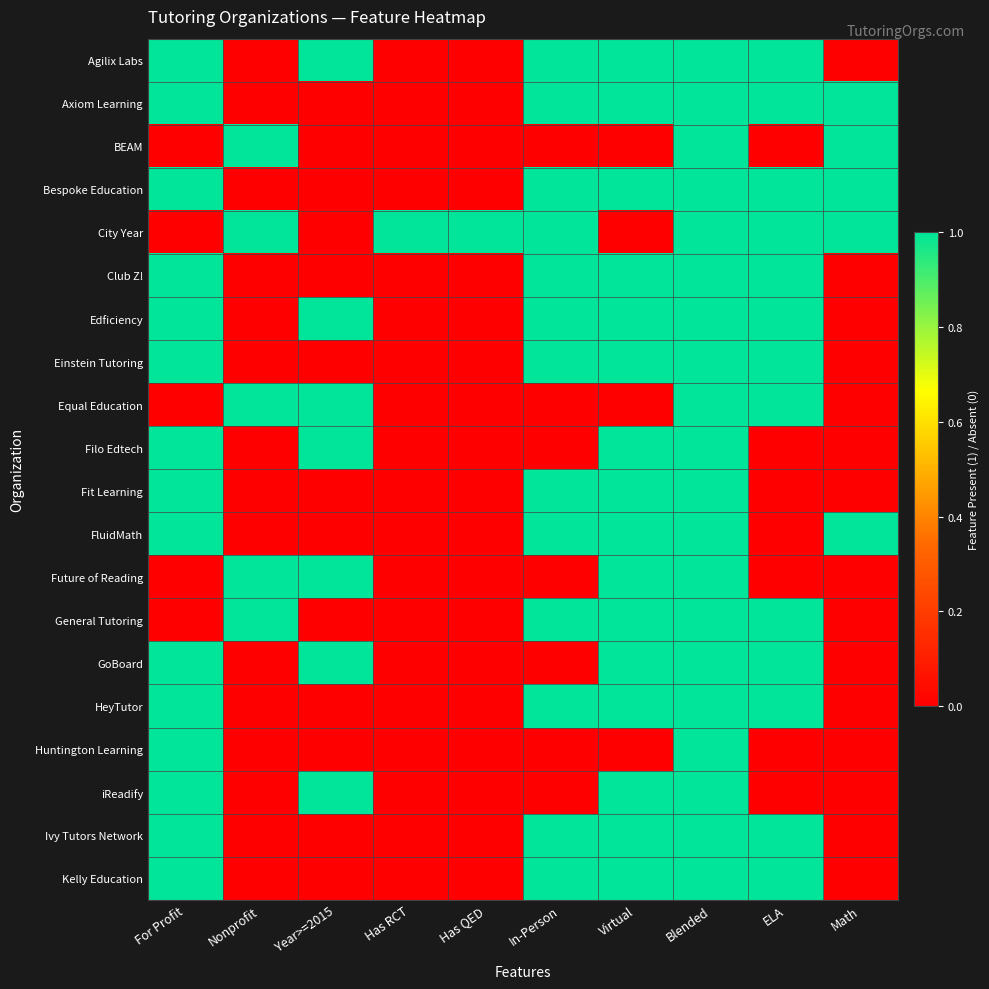

Reading left to right, list all the values displayed in this chart.

Agilix Labs: For Profit=1	Nonprofit=0	Year>=2015=1	Has RCT=0	Has QED=0	In-Person=1	Virtual=1	Blended=1	ELA=1	Math=0
Axiom Learning: For Profit=1	Nonprofit=0	Year>=2015=0	Has RCT=0	Has QED=0	In-Person=1	Virtual=1	Blended=1	ELA=1	Math=1
BEAM: For Profit=0	Nonprofit=1	Year>=2015=0	Has RCT=0	Has QED=0	In-Person=0	Virtual=0	Blended=1	ELA=0	Math=1
Bespoke Education: For Profit=1	Nonprofit=0	Year>=2015=0	Has RCT=0	Has QED=0	In-Person=1	Virtual=1	Blended=1	ELA=1	Math=1
City Year: For Profit=0	Nonprofit=1	Year>=2015=0	Has RCT=1	Has QED=1	In-Person=1	Virtual=0	Blended=1	ELA=1	Math=1
Club Z!: For Profit=1	Nonprofit=0	Year>=2015=0	Has RCT=0	Has QED=0	In-Person=1	Virtual=1	Blended=1	ELA=1	Math=0
Edficiency: For Profit=1	Nonprofit=0	Year>=2015=1	Has RCT=0	Has QED=0	In-Person=1	Virtual=1	Blended=1	ELA=1	Math=0
Einstein Tutoring: For Profit=1	Nonprofit=0	Year>=2015=0	Has RCT=0	Has QED=0	In-Person=1	Virtual=1	Blended=1	ELA=1	Math=0
Equal Education: For Profit=0	Nonprofit=1	Year>=2015=1	Has RCT=0	Has QED=0	In-Person=0	Virtual=0	Blended=1	ELA=1	Math=0
Filo Edtech: For Profit=1	Nonprofit=0	Year>=2015=1	Has RCT=0	Has QED=0	In-Person=0	Virtual=1	Blended=1	ELA=0	Math=0
Fit Learning: For Profit=1	Nonprofit=0	Year>=2015=0	Has RCT=0	Has QED=0	In-Person=1	Virtual=1	Blended=1	ELA=0	Math=0
FluidMath: For Profit=1	Nonprofit=0	Year>=2015=0	Has RCT=0	Has QED=0	In-Person=1	Virtual=1	Blended=1	ELA=0	Math=1
Future of Reading: For Profit=0	Nonprofit=1	Year>=2015=1	Has RCT=0	Has QED=0	In-Person=0	Virtual=1	Blended=1	ELA=0	Math=0
General Tutoring: For Profit=0	Nonprofit=1	Year>=2015=0	Has RCT=0	Has QED=0	In-Person=1	Virtual=1	Blended=1	ELA=1	Math=0
GoBoard: For Profit=1	Nonprofit=0	Year>=2015=1	Has RCT=0	Has QED=0	In-Person=0	Virtual=1	Blended=1	ELA=1	Math=0
HeyTutor: For Profit=1	Nonprofit=0	Year>=2015=0	Has RCT=0	Has QED=0	In-Person=1	Virtual=1	Blended=1	ELA=1	Math=0
Huntington Learning: For Profit=1	Nonprofit=0	Year>=2015=0	Has RCT=0	Has QED=0	In-Person=0	Virtual=0	Blended=1	ELA=0	Math=0
iReadify: For Profit=1	Nonprofit=0	Year>=2015=1	Has RCT=0	Has QED=0	In-Person=0	Virtual=1	Blended=1	ELA=0	Math=0
Ivy Tutors Network: For Profit=1	Nonprofit=0	Year>=2015=0	Has RCT=0	Has QED=0	In-Person=1	Virtual=1	Blended=1	ELA=1	Math=0
Kelly Education: For Profit=1	Nonprofit=0	Year>=2015=0	Has RCT=0	Has QED=0	In-Person=1	Virtual=1	Blended=1	ELA=1	Math=0